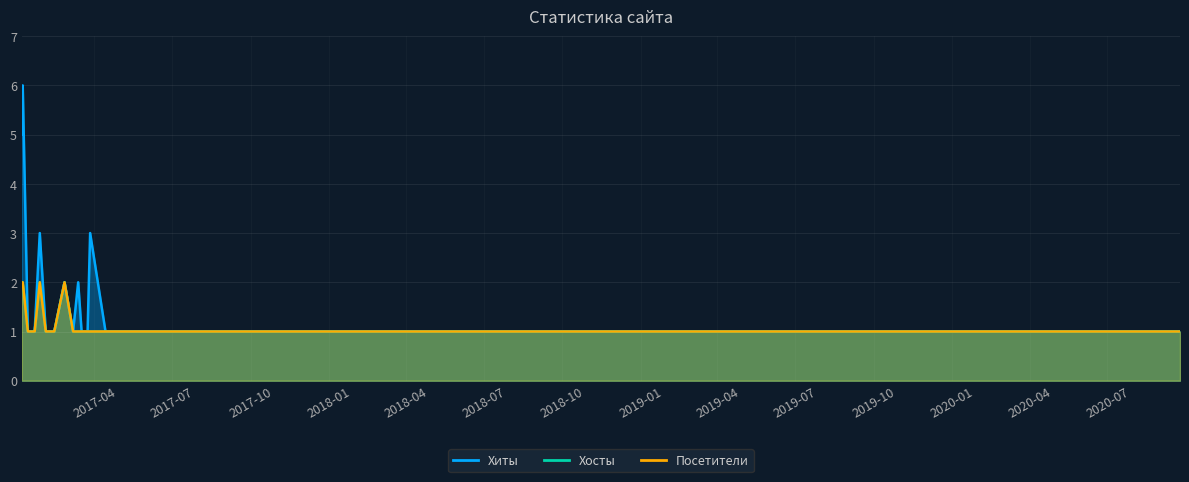

The Хиты series shows 2 at 2017-01-27. True or false?

False